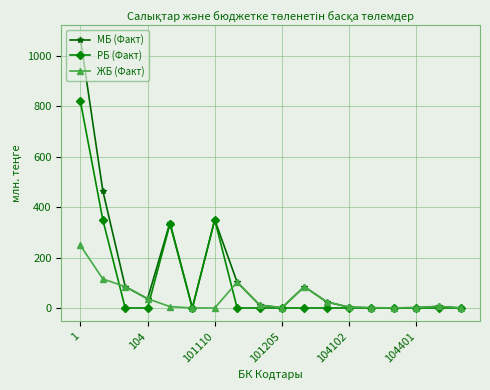

Which series has the widest spread of values?

МБ (Факт)